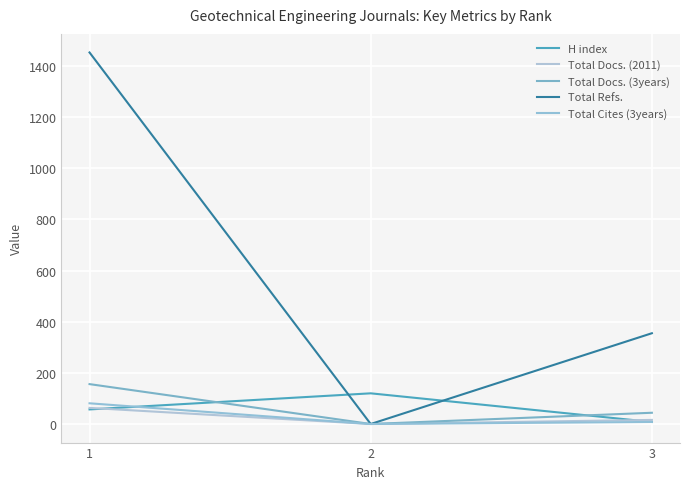

Rank the series by their maximum value, from highest to lowest.

Total Refs., Total Docs. (3years), H index, Total Cites (3years), Total Docs. (2011)